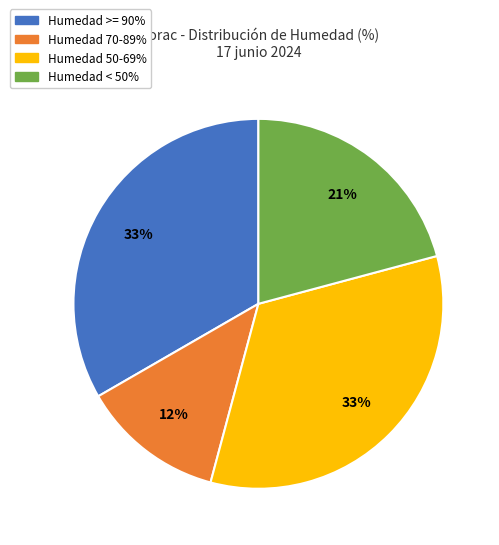

How many segments does this pie chart have?

4